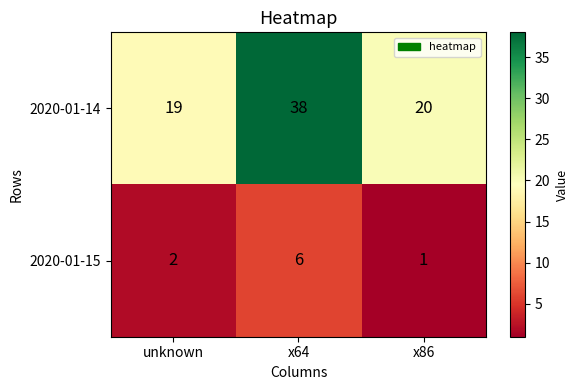

Reading left to right, transcribe all the data shown in this chart.

2020-01-14: unknown=19	x64=38	x86=20
2020-01-15: unknown=2	x64=6	x86=1